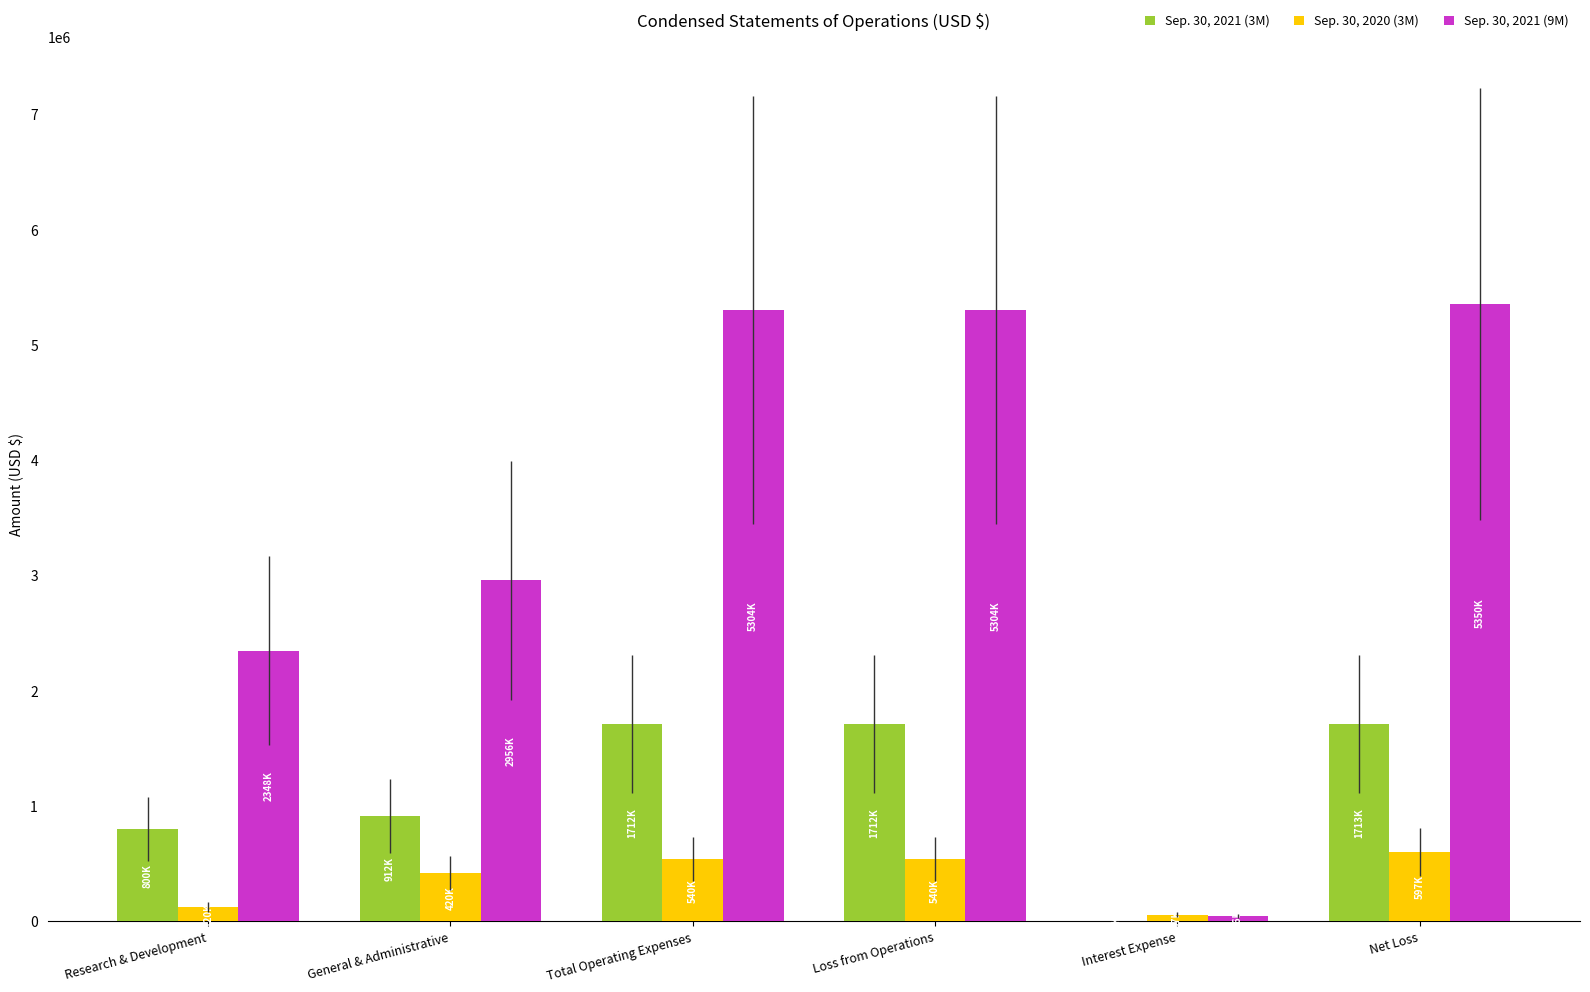

What is the maximum value for Sep. 30, 2021 (3M)?

1712920